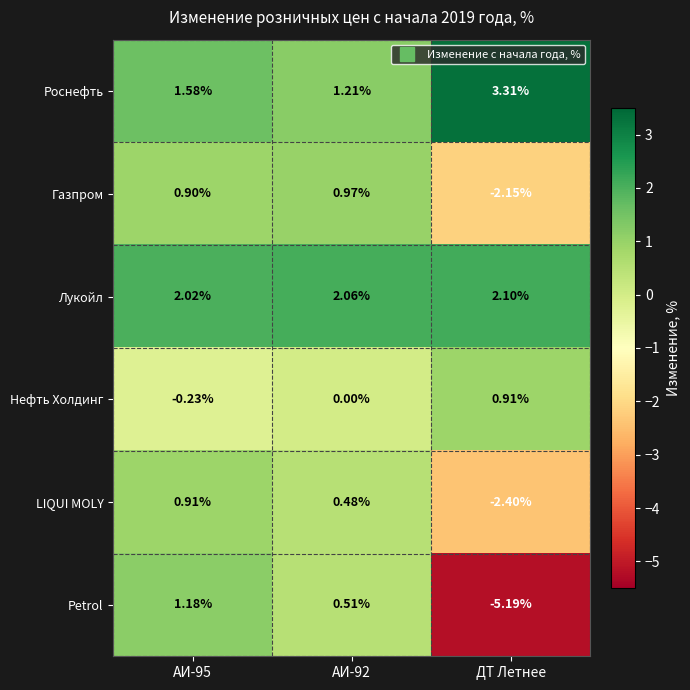

Is the value of Роснефть at ДТ Летнее greater than the value of LIQUI MOLY at АИ-92?

Yes